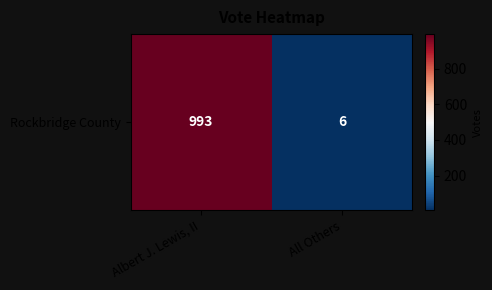

Rank the categories by value from lowest to highest.

All Others, Albert J. Lewis, II